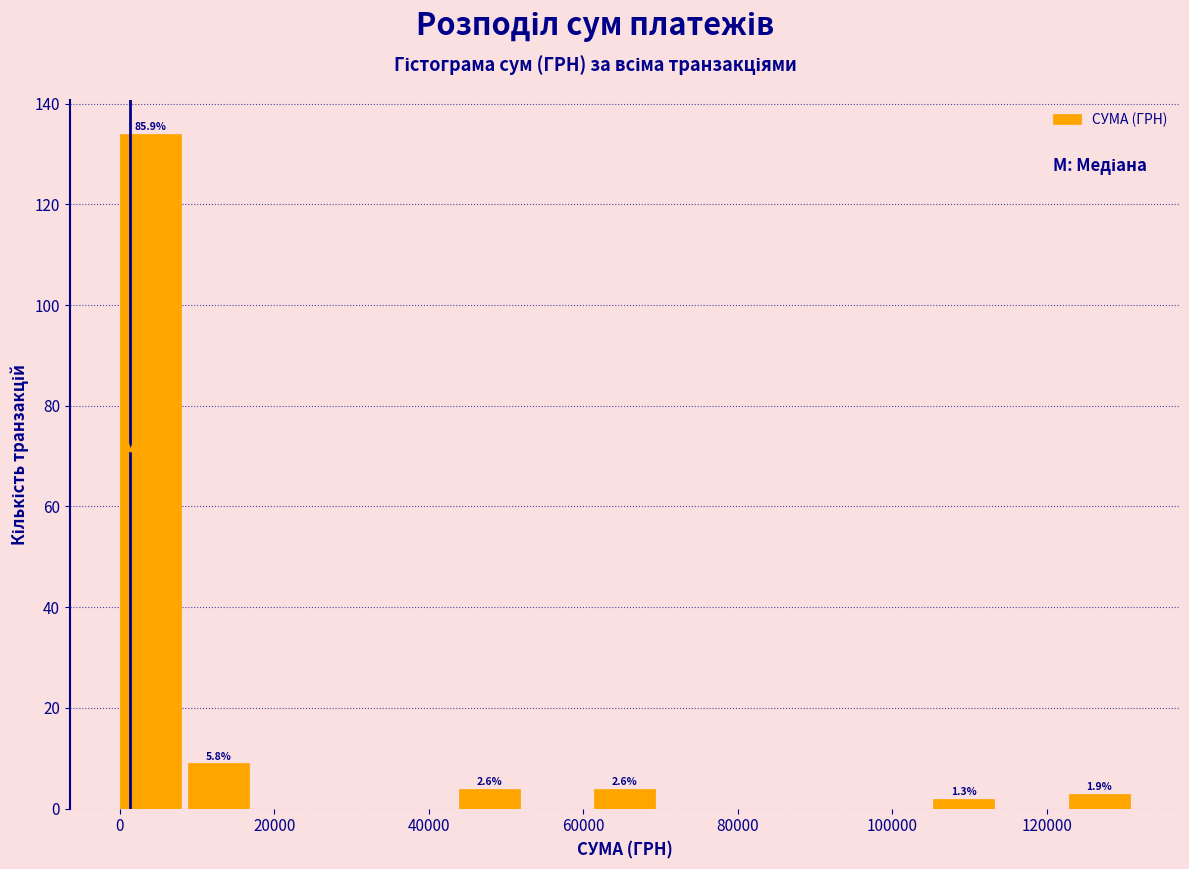

Which range on the x-axis has the tallest bar?

0 to 8000